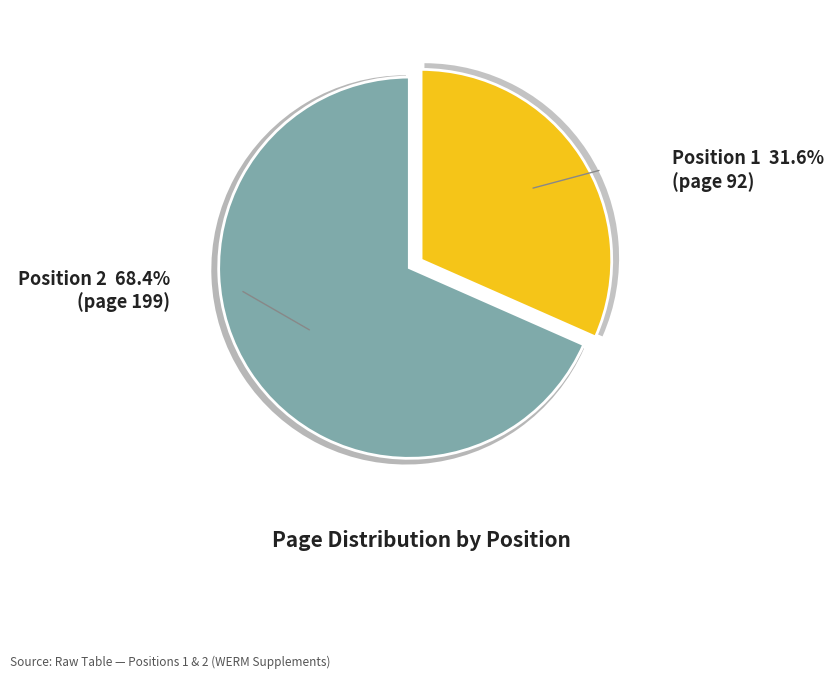

Between 1 and 2, which is larger?

2